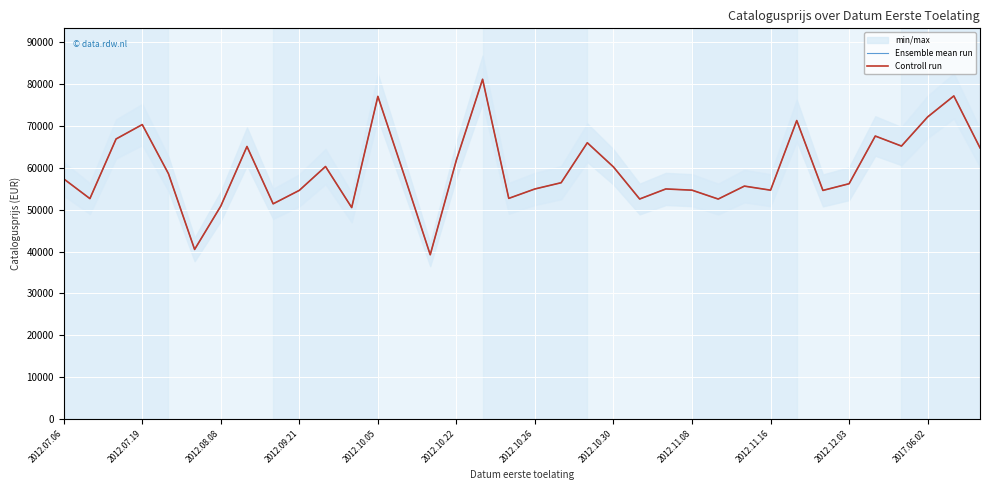

True or false: Ensemble mean run and Controll run intersect in this chart.

False